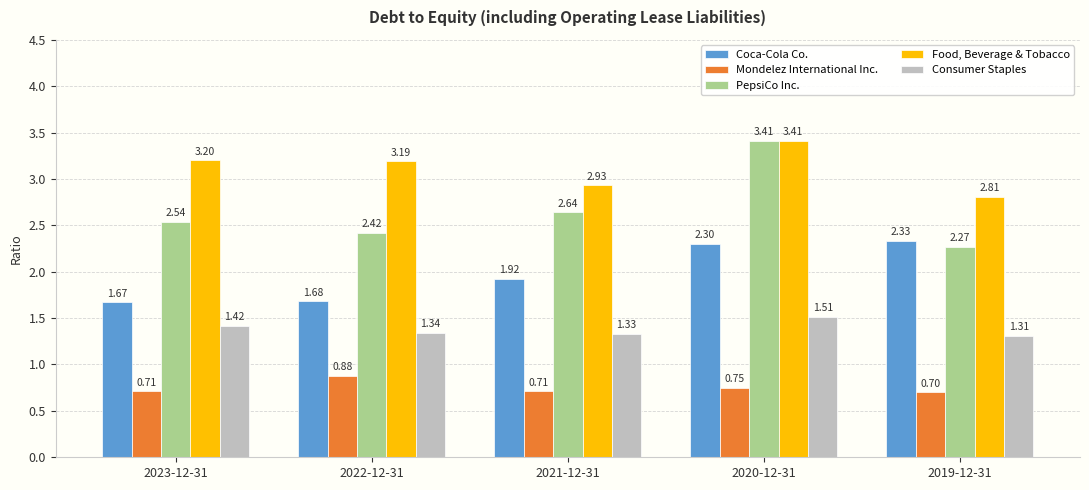

What position from the left is 2019-12-31?

5